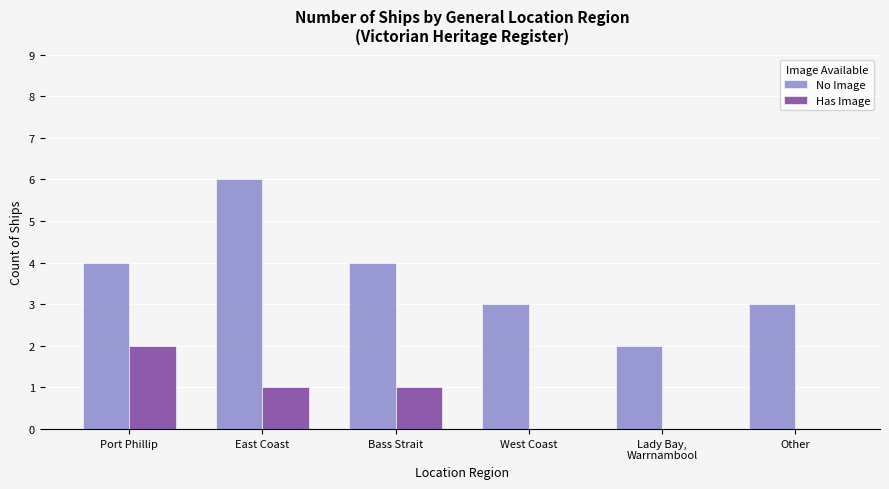

Is it true that No Image equals 6 at East Coast?

True